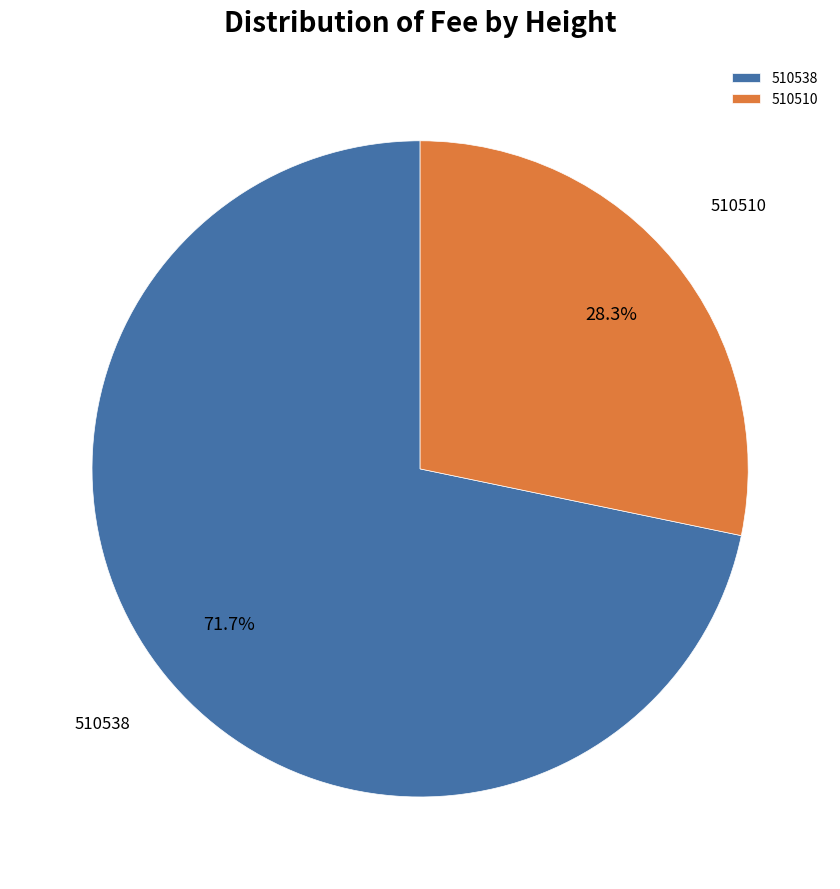

To the nearest percent, what is the difference between the 510510 and 510538 slice percentages?

43%